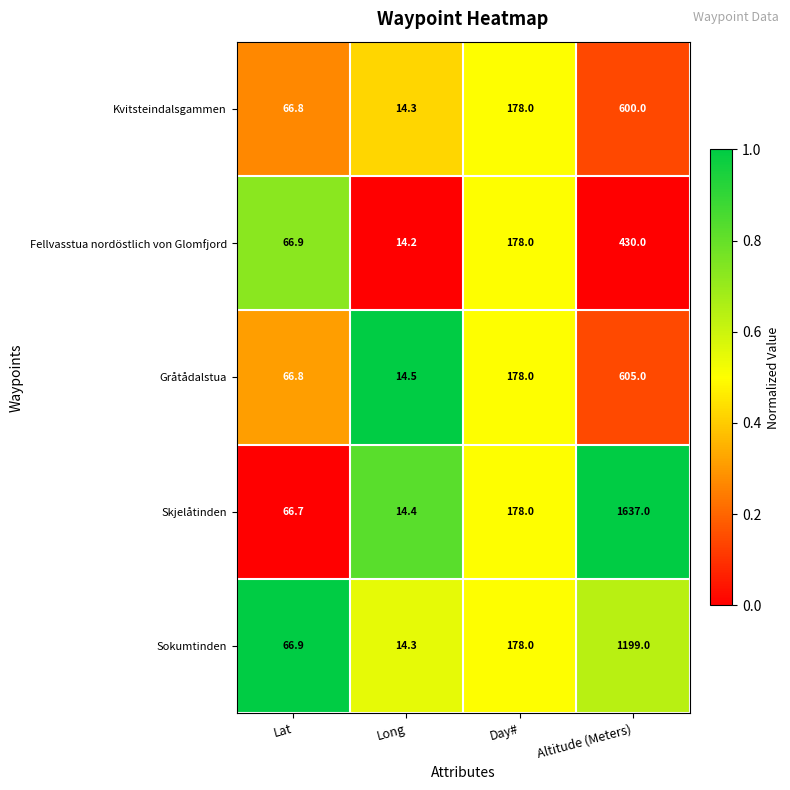

Which series has the widest spread of values?

Skjelåtinden